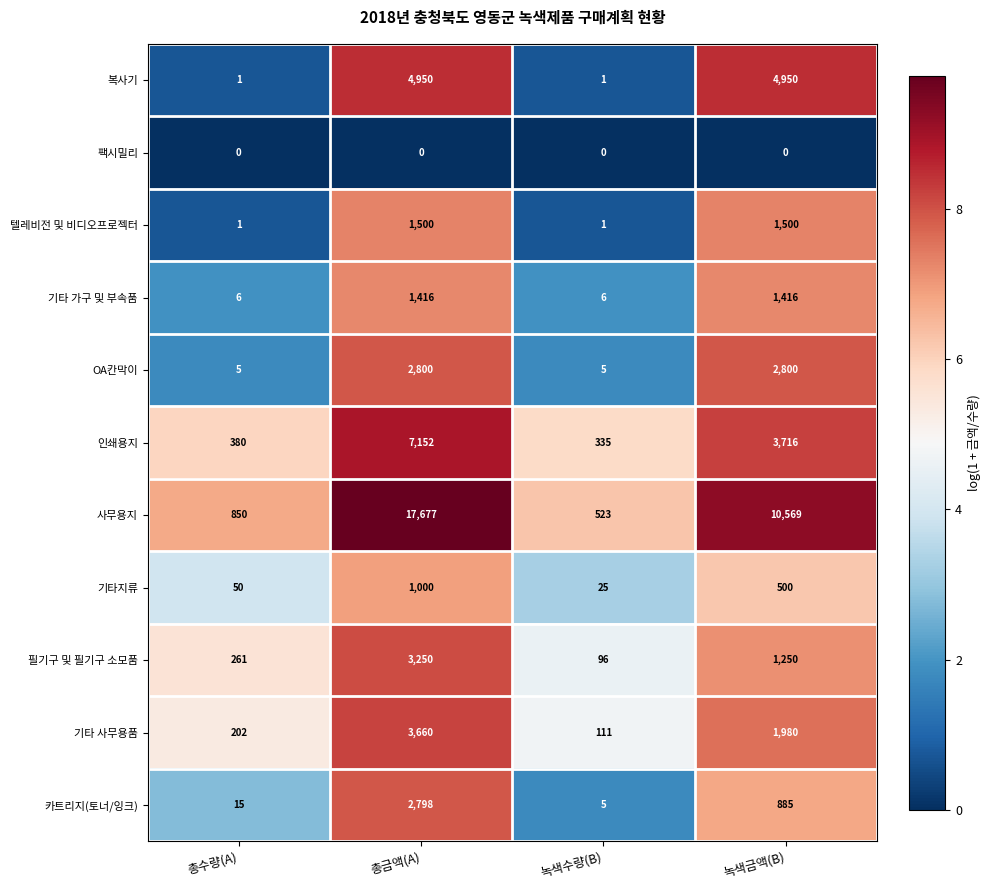

What is the average value of the 복사기 series?

2476